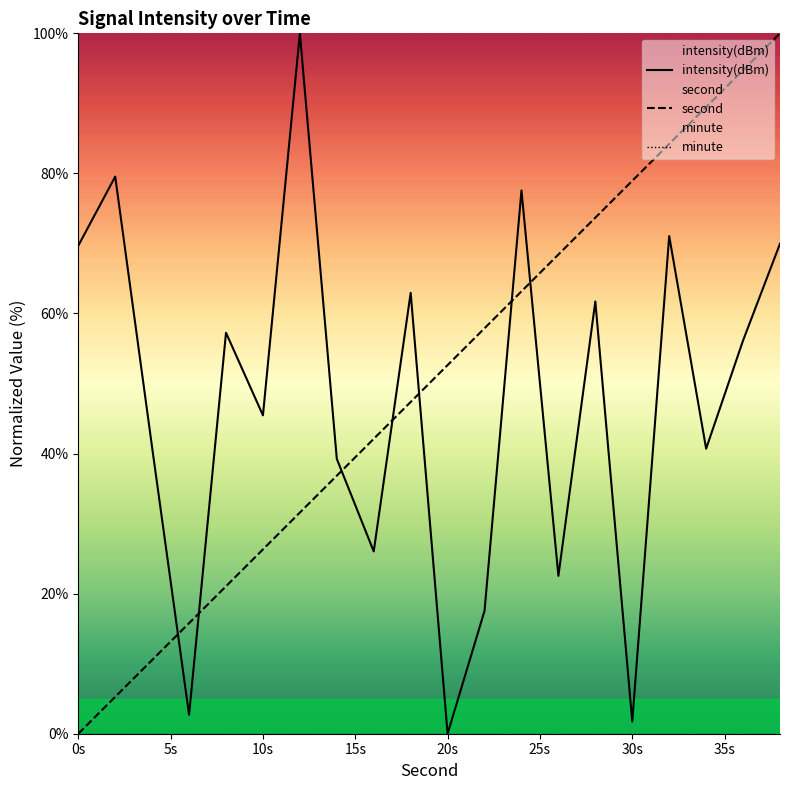

What is the greatest value displayed?

100.0